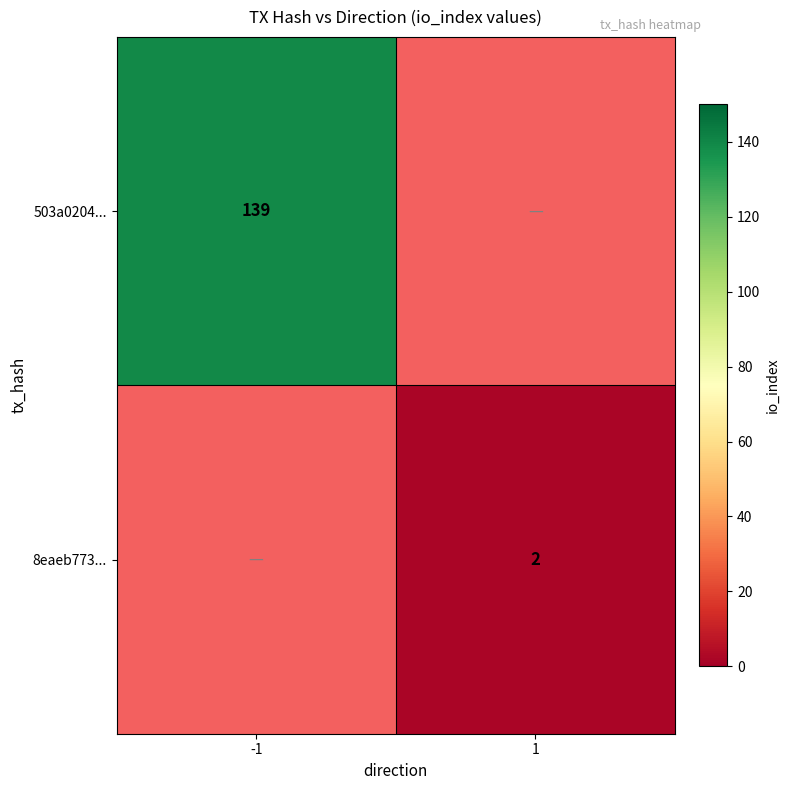

Which category has the highest value across all series?

-1